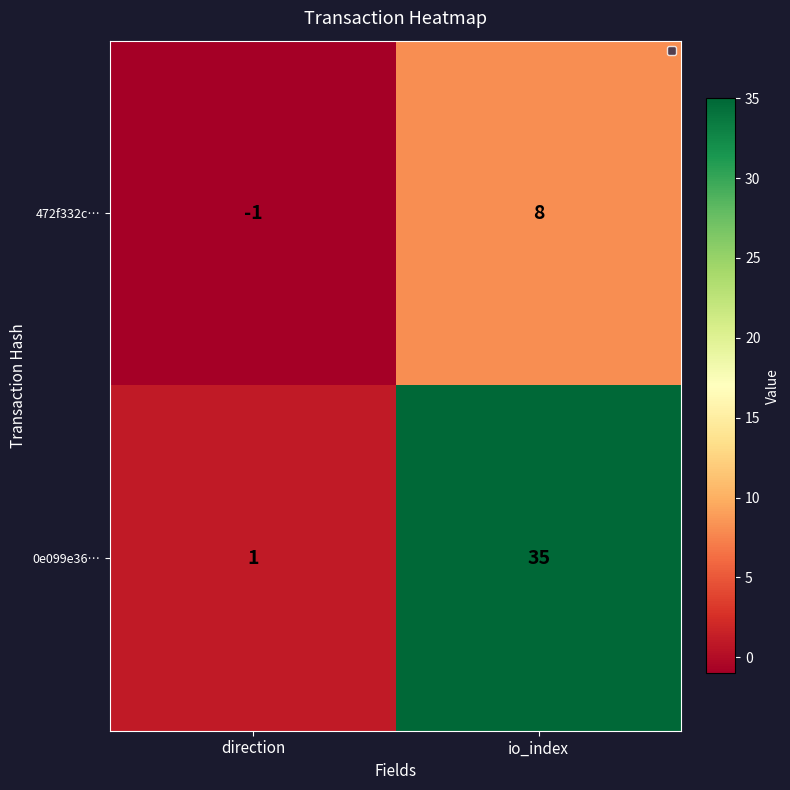

What is the sum of all 0e099e36… values?

36